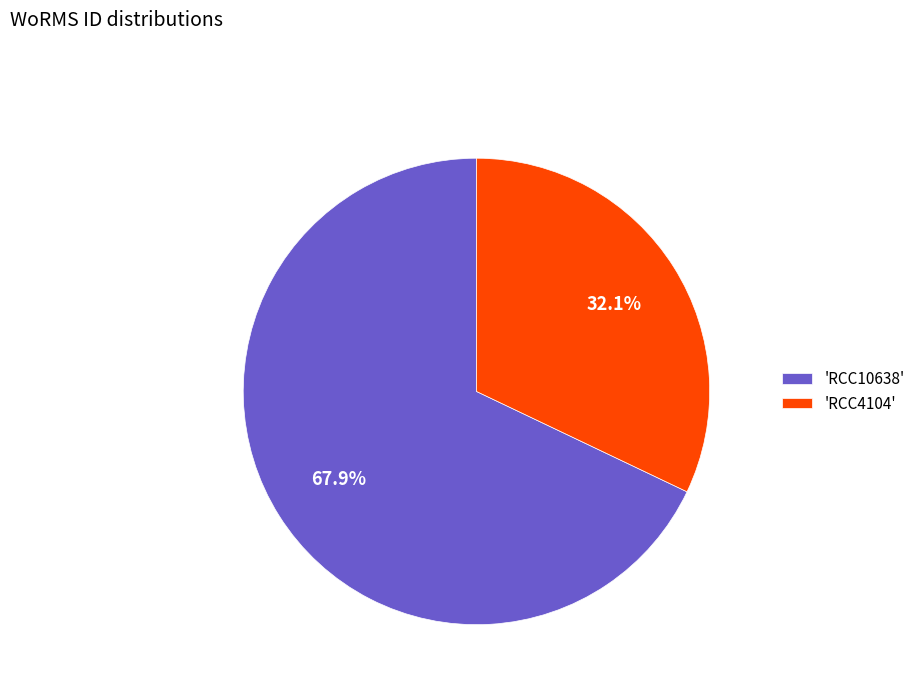

What is the ratio of the value at 'RCC10638' to the value at 'RCC4104'?

2.1